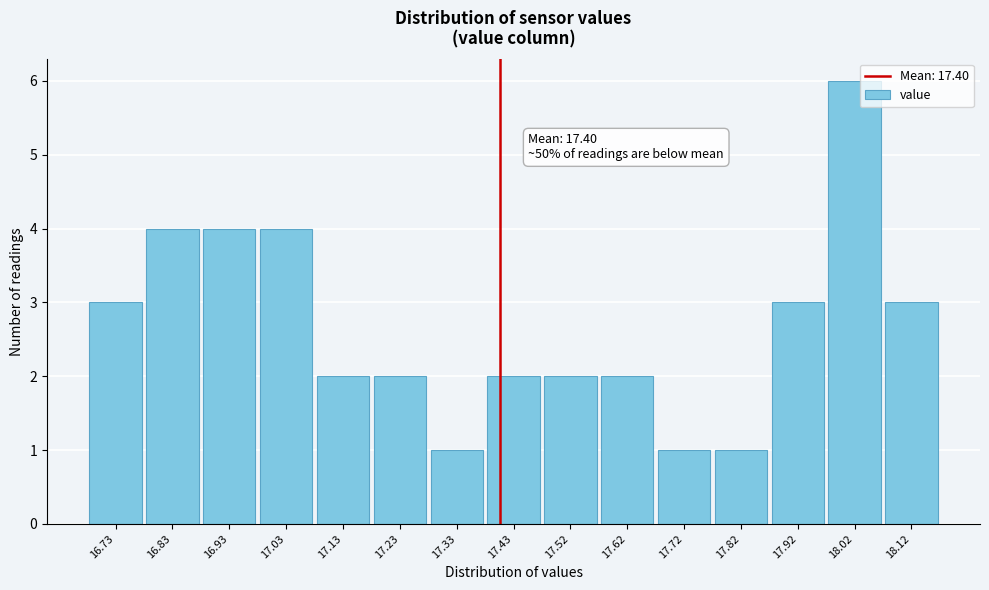

Which range on the x-axis has the tallest bar?

17.97 to 18.07